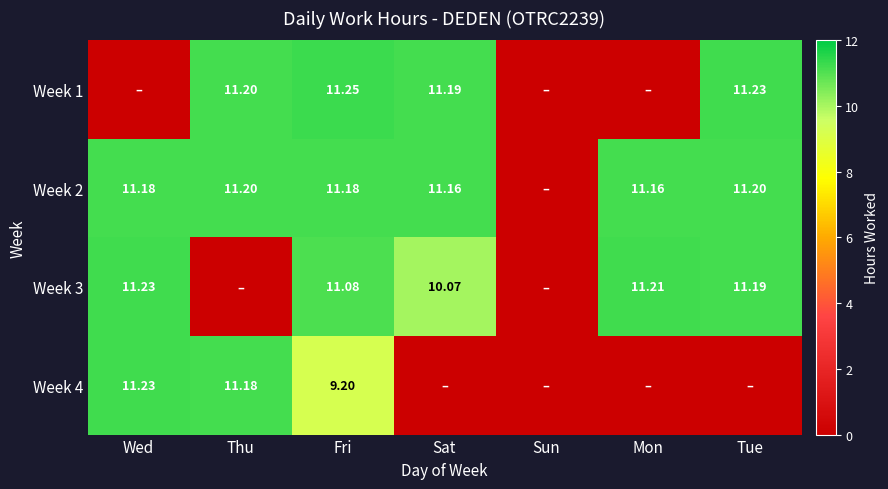

Which category has the lowest value in the Week 4 series?

Sat